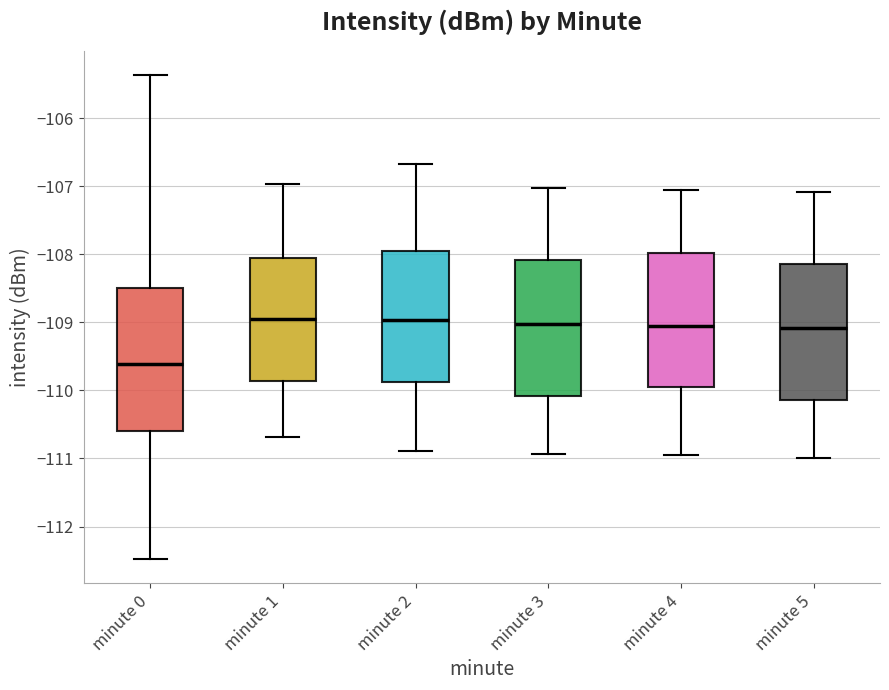

Where does the lower whisker of the box for minute 0 end on the y-axis? The values are not printed on the chart, so give them approximately, as read against the axis.

-112.5